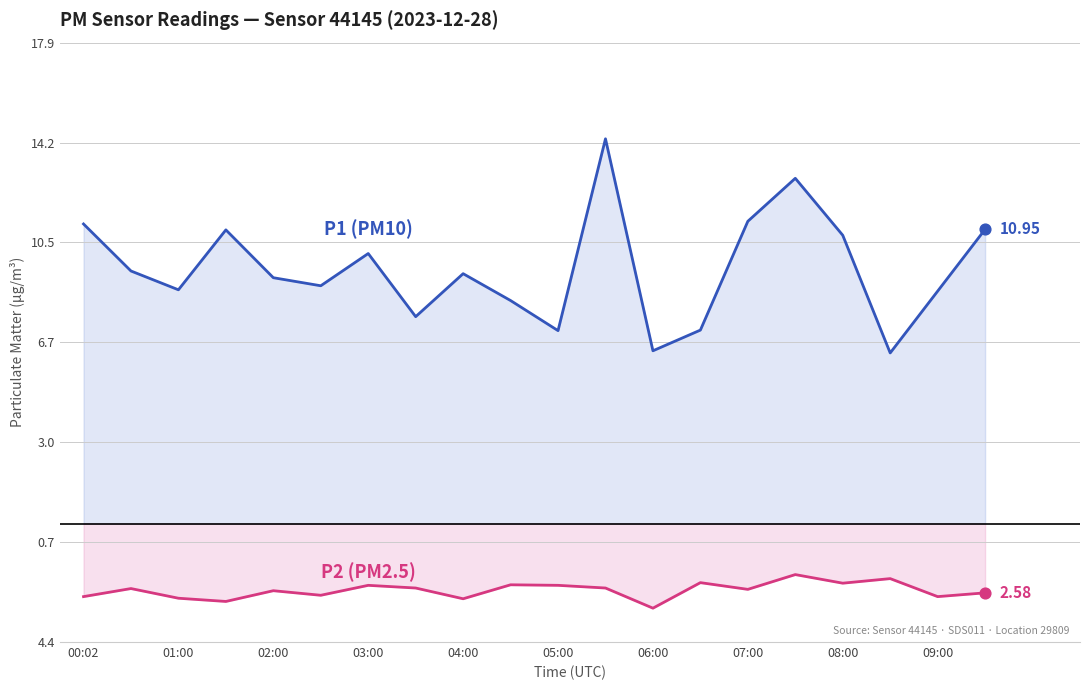

Which series reaches the minimum Y coordinate?

P2 (PM2.5)